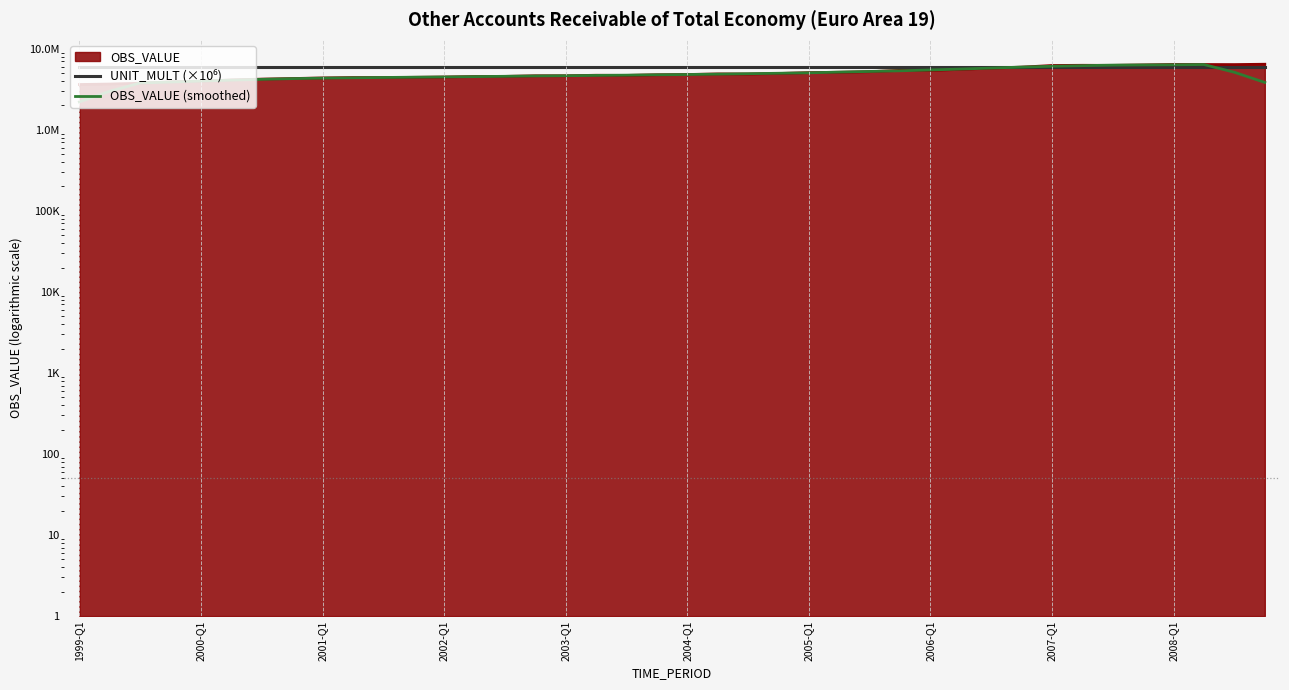

What is the difference between the second highest and minimum values in the OBS_VALUE (smoothed) series?

4140028.2